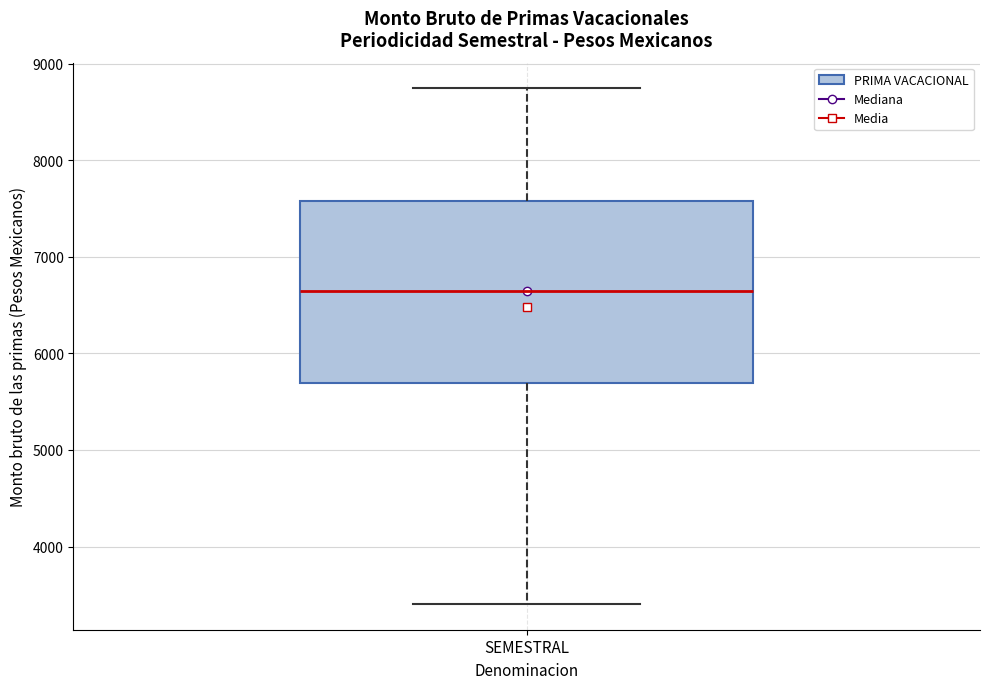

Where does the upper whisker of the box for SEMESTRAL end on the y-axis? The values are not printed on the chart, so give them approximately, as read against the axis.

8700